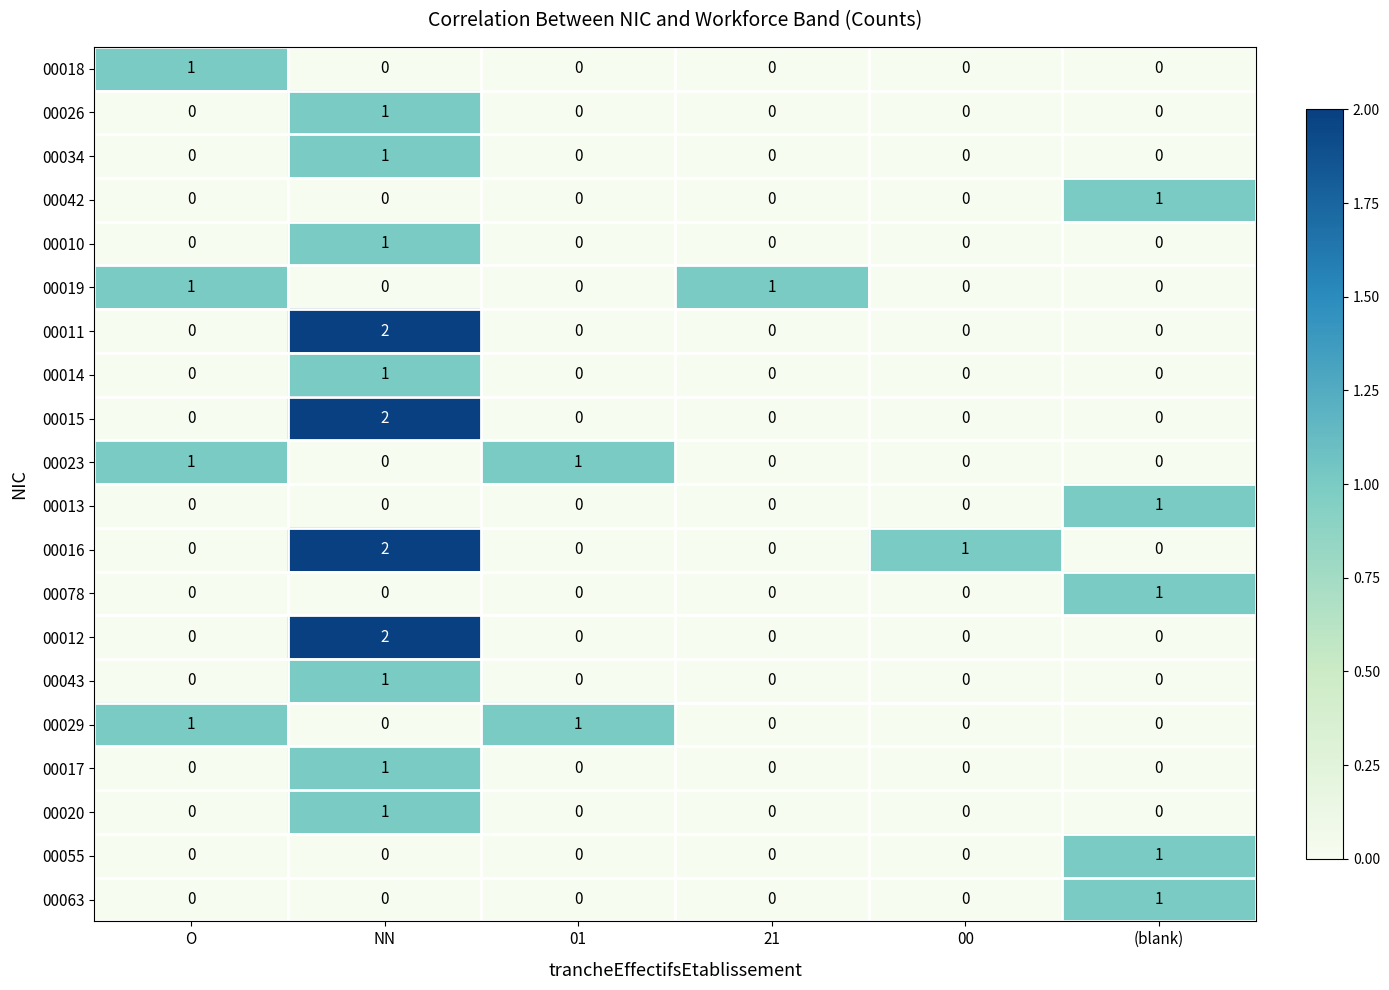

Which series has the largest total across all categories?

00016